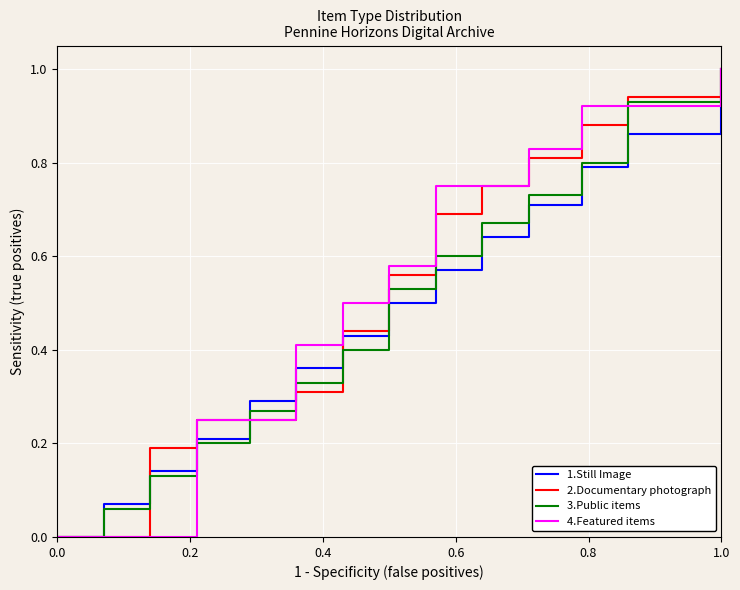

What is the maximum value shown in the chart?

1.0